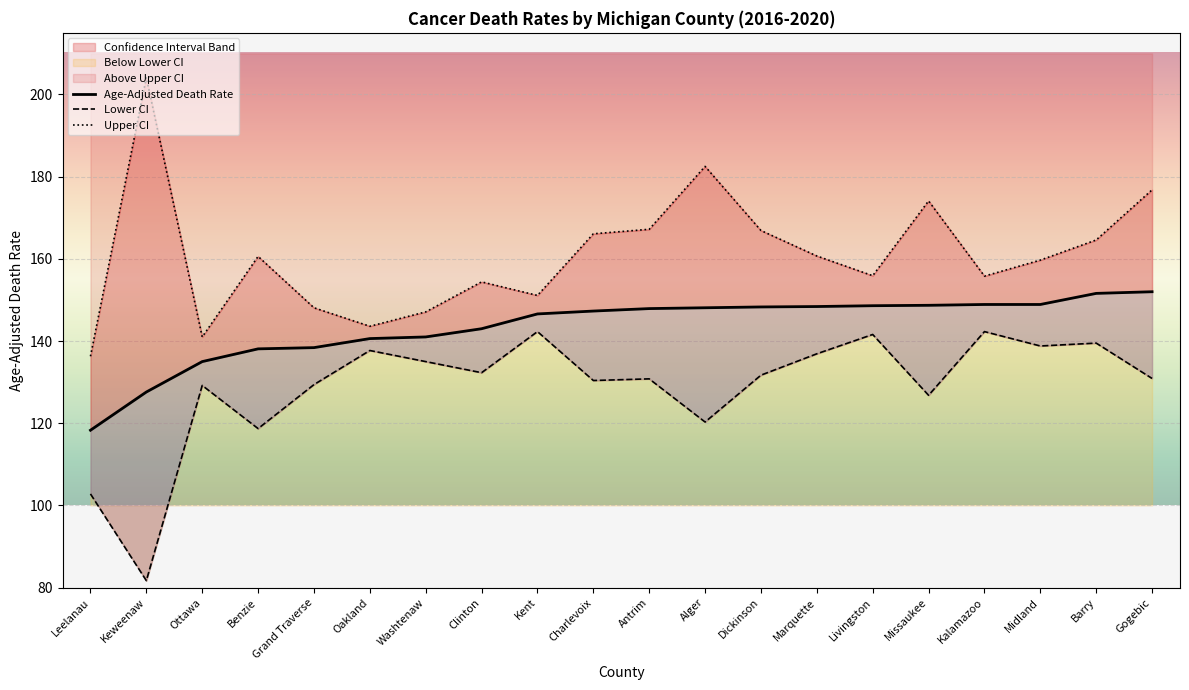

Reading left to right, transcribe all the data shown in this chart.

Age-Adjusted Death Rate: 118.3	127.6	135.0	138.1	138.4	140.6	141.0	143.0	146.6	147.3	147.9	148.1	148.3	148.4	148.6	148.7	148.9	148.9	151.6	152.0
Lower CI: 102.8	81.7	129.2	118.7	129.4	137.7	135.0	132.3	142.3	130.4	130.8	120.3	131.7	136.9	141.6	126.8	142.3	138.8	139.5	130.9
Upper CI: 136.3	204.1	141.0	160.6	148.1	143.6	147.1	154.4	151.1	166.1	167.2	182.5	166.9	160.7	155.9	174.1	155.8	159.7	164.6	176.8